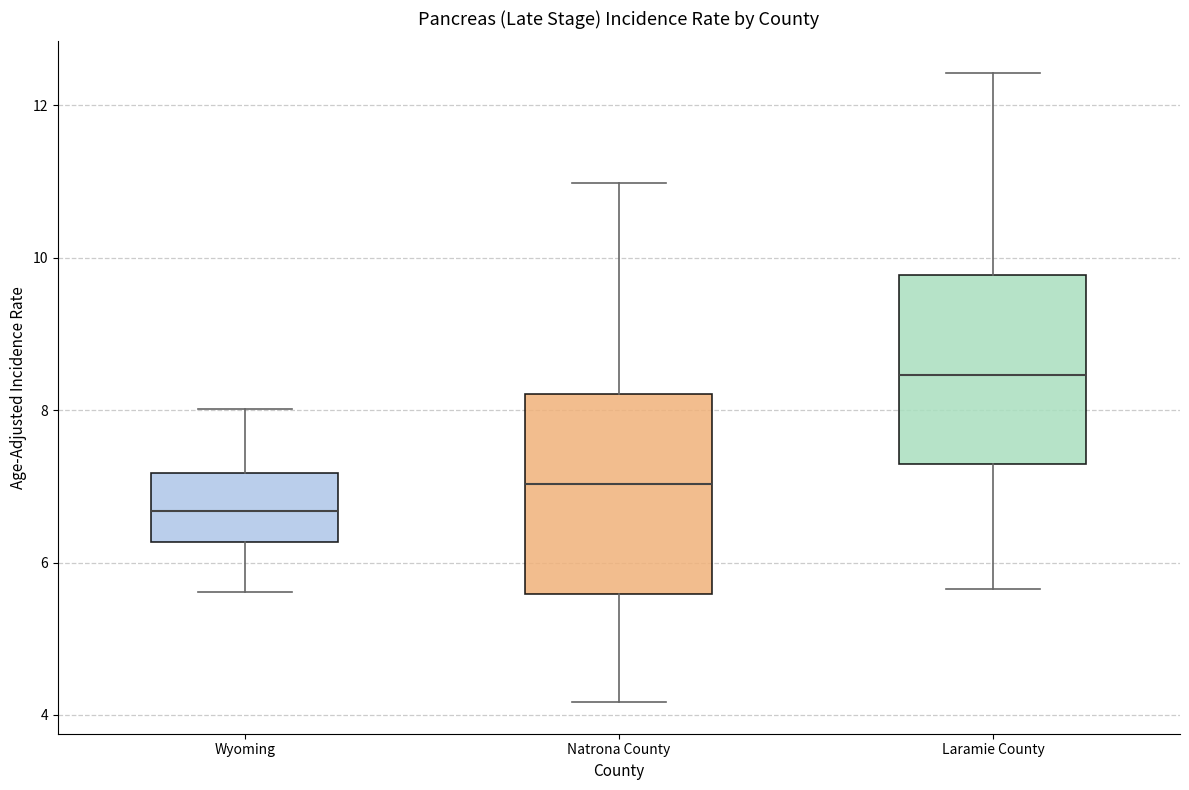

Where does the median line of the box for Wyoming sit on the y-axis? The values are not printed on the chart, so give them approximately, as read against the axis.

6.6